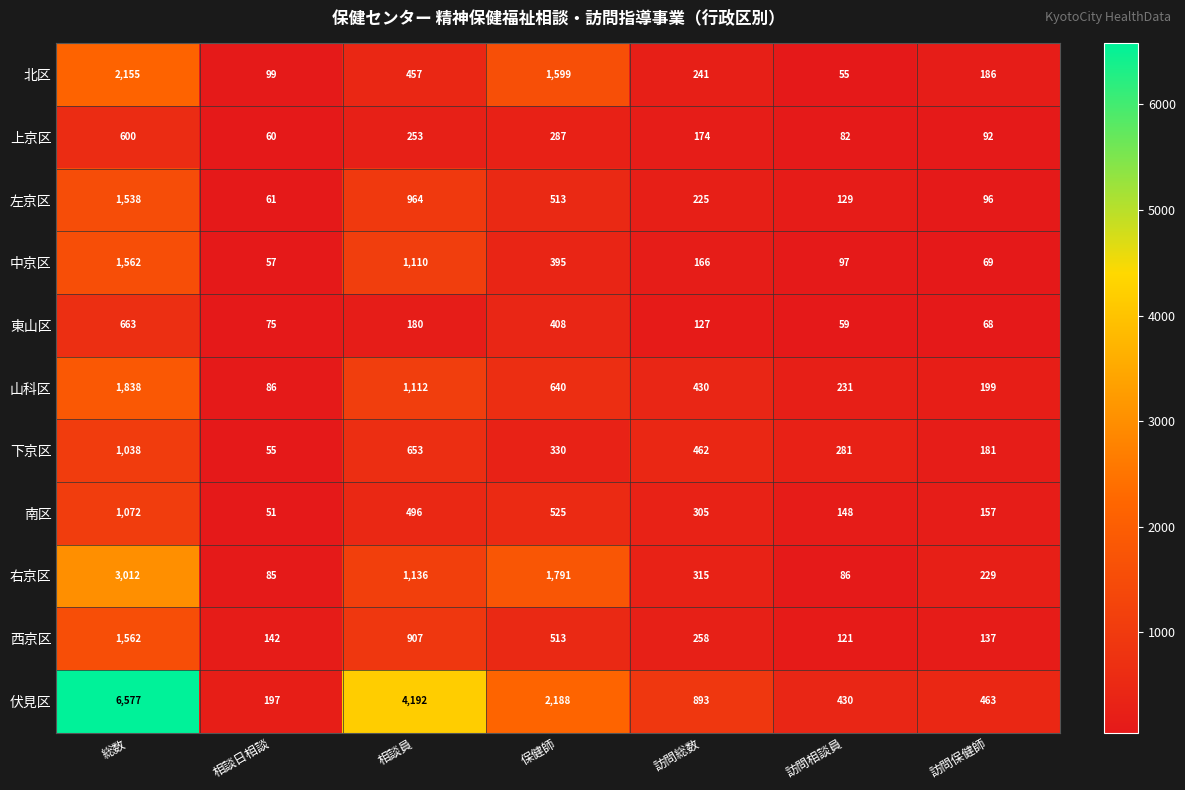

What is the average value of the 上京区 series?

221